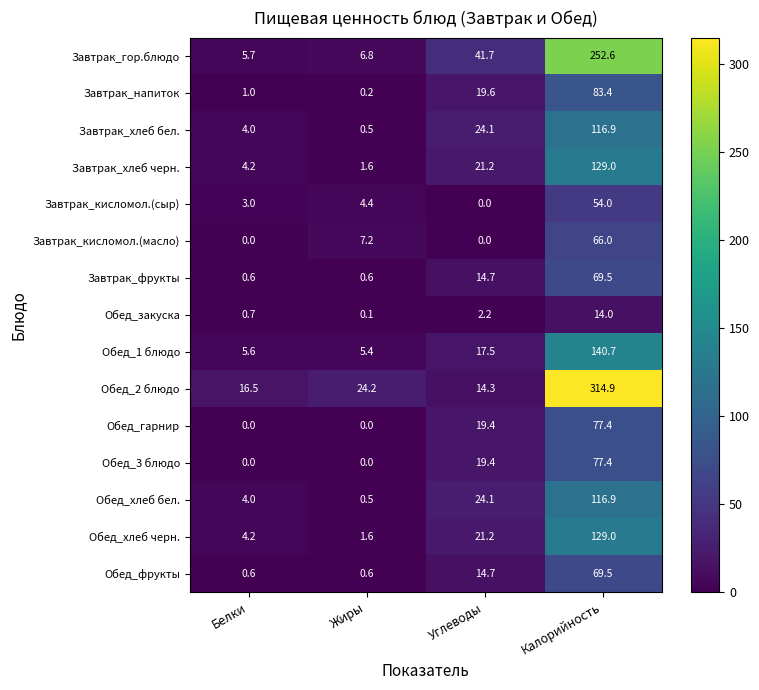

List the labels in order of Обед_2 блюдо value, largest first.

Калорийность, Жиры, Белки, Углеводы